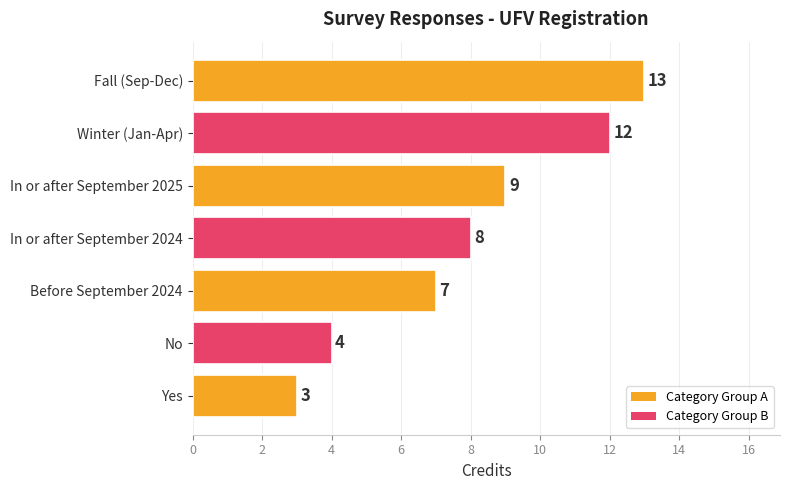

What is the sum of all values?

56